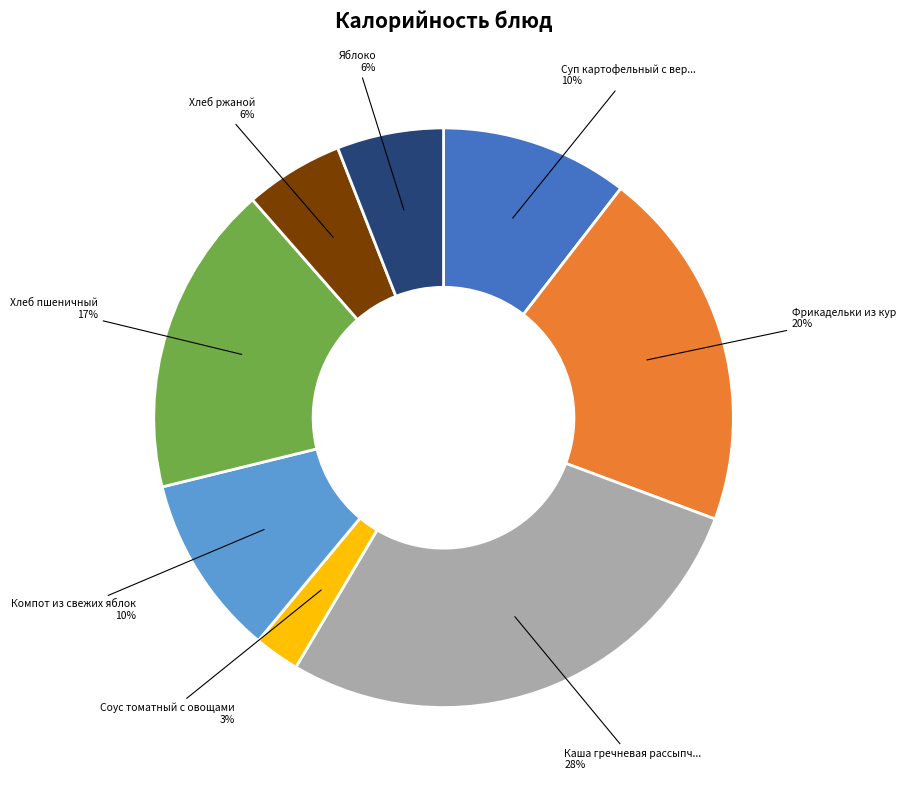

Does any single category account for the majority?

No